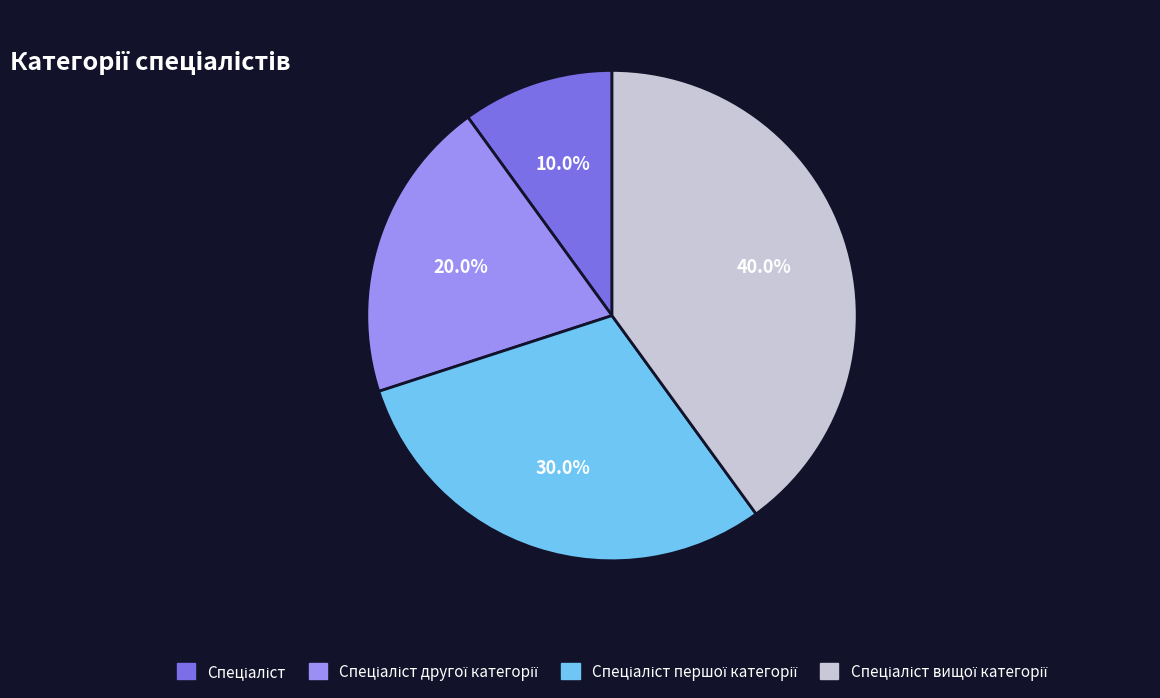

Does any single category account for the majority?

No